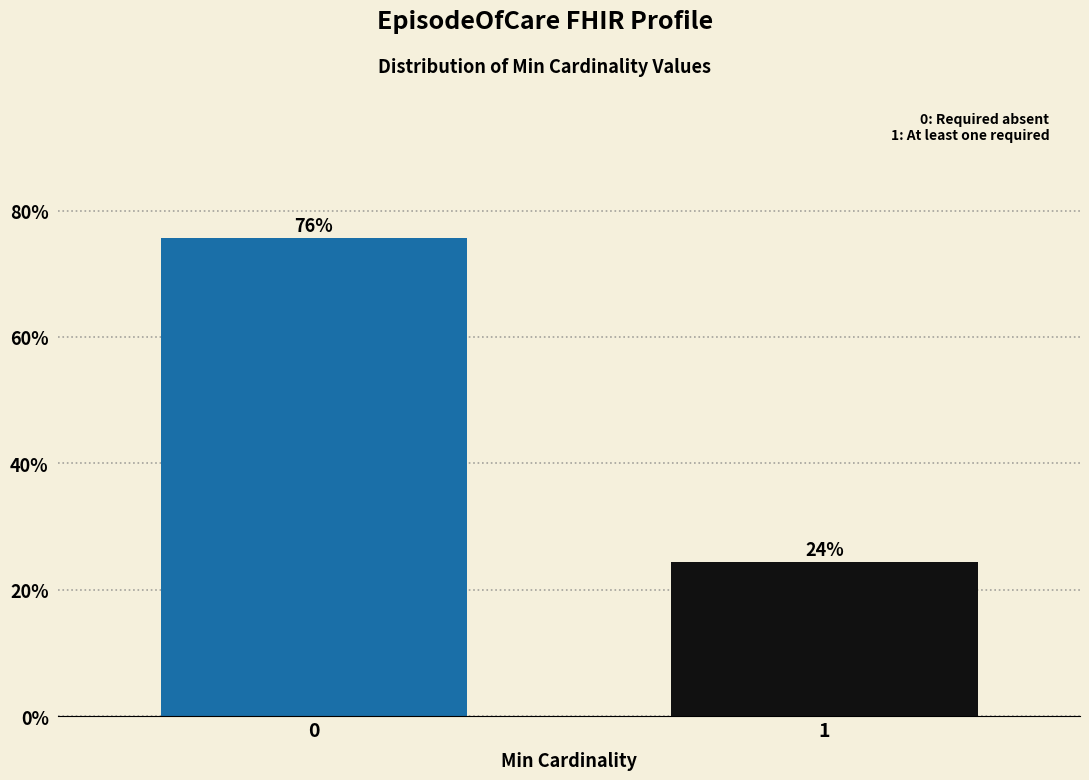

True or false: the data shows 24.3 at 1.

True